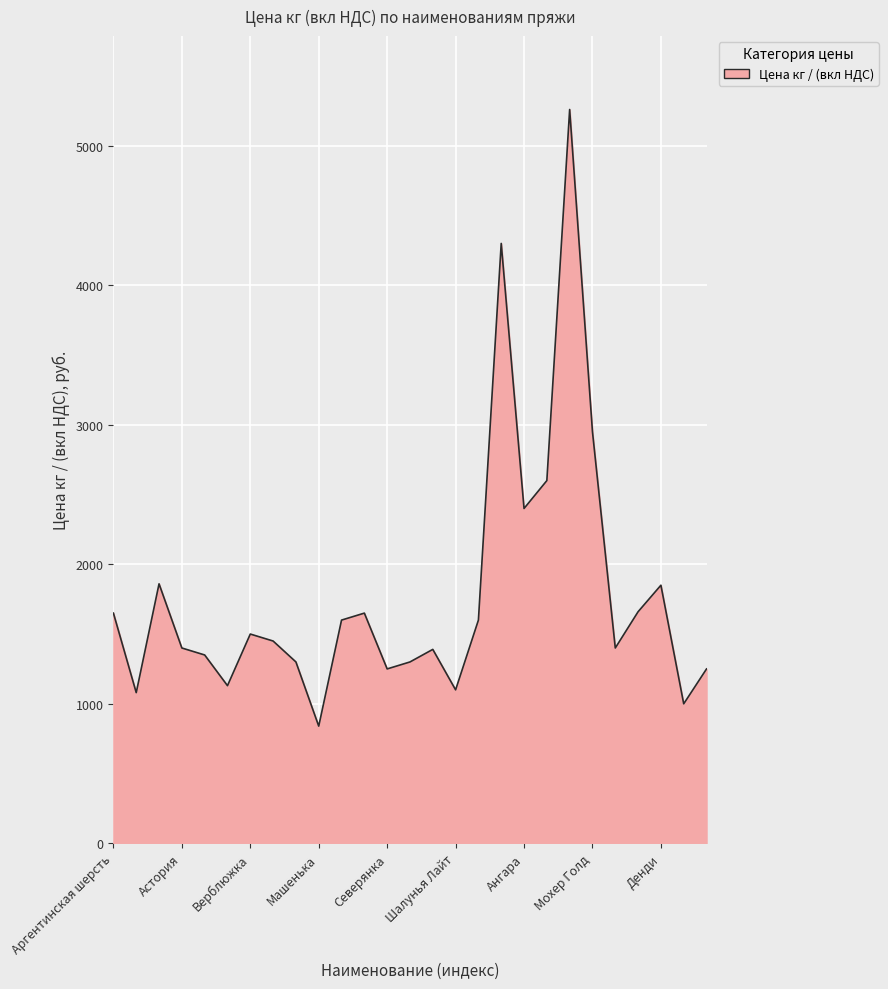

What is the difference between the maximum and minimum values?

4420